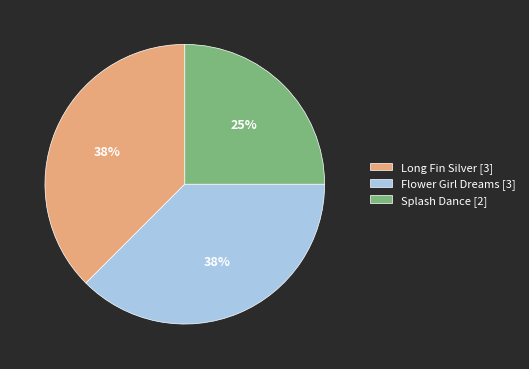

The Long Fin Silver slice represents 38% of the pie. True or false?

True